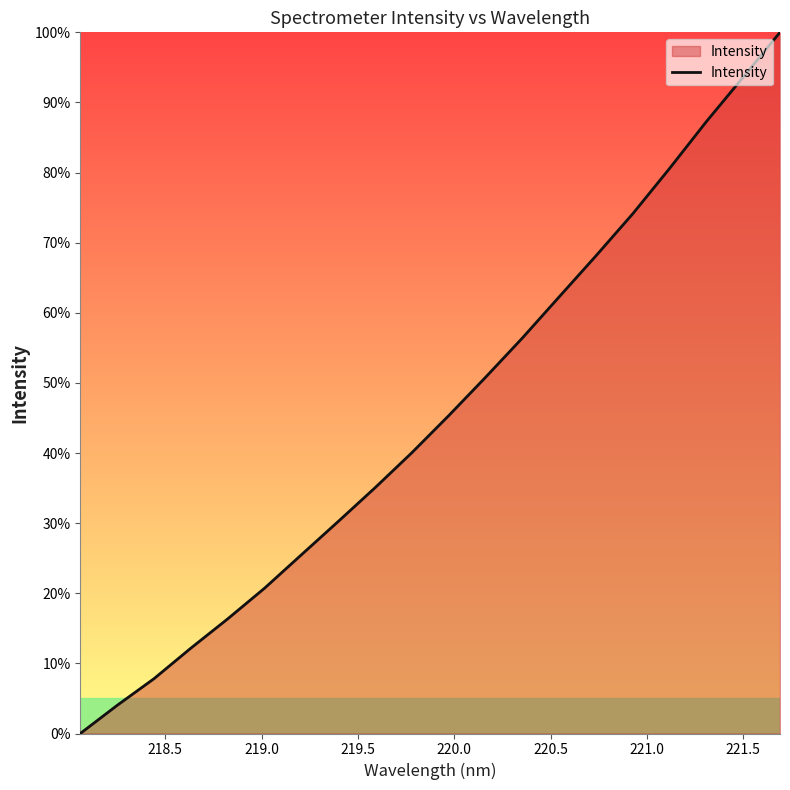

What is the difference between the maximum and minimum values?

100.0